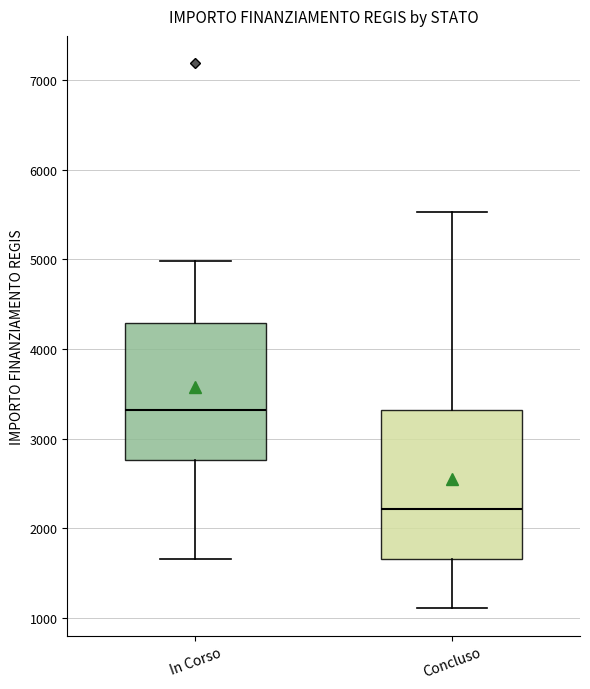

Comparing the boxes themselves (not the whiskers), which one is the tallest?

Concluso